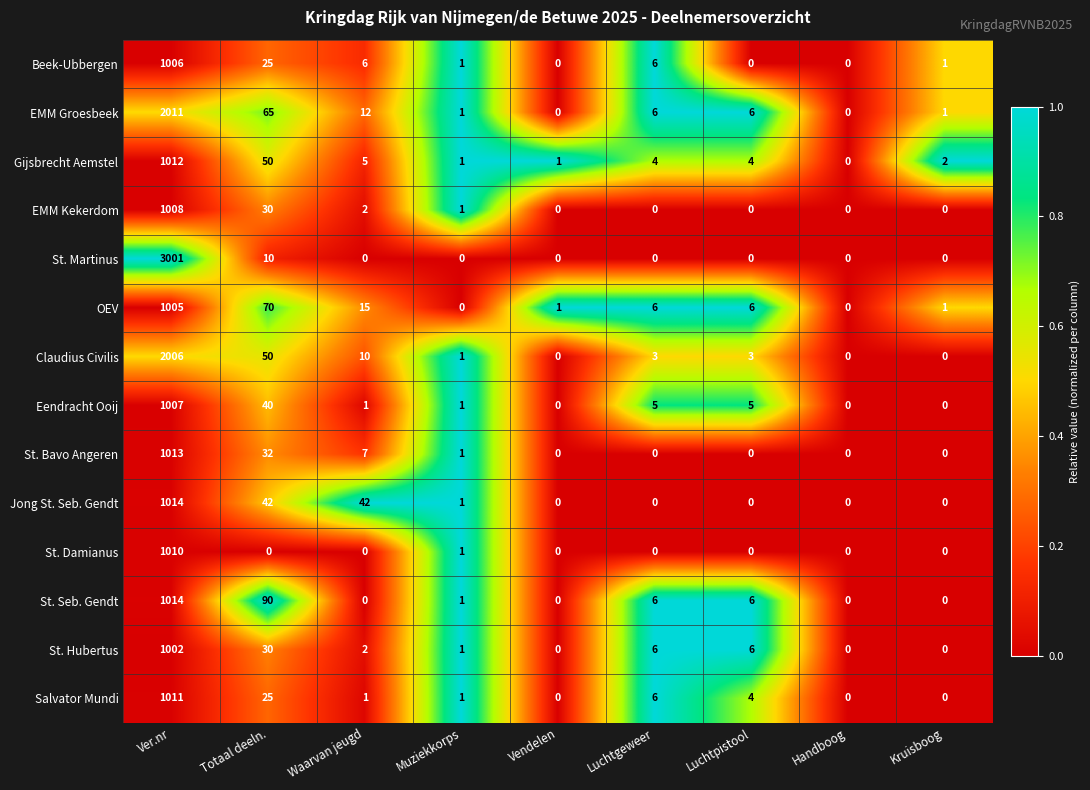

What is the average value of the Jong St. Seb. Gendt series?

122